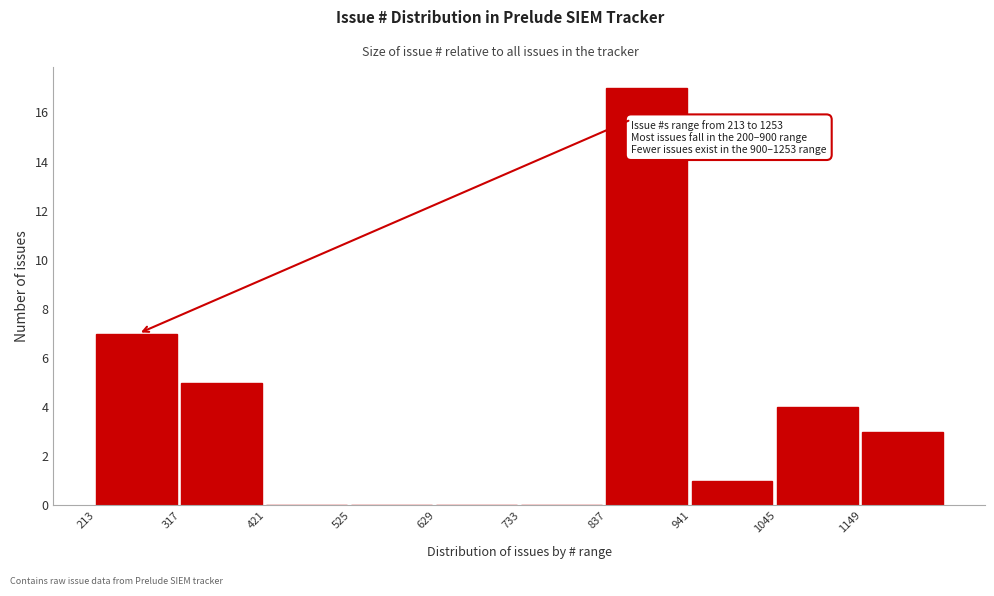

Which range on the x-axis has the tallest bar?

840 to 940